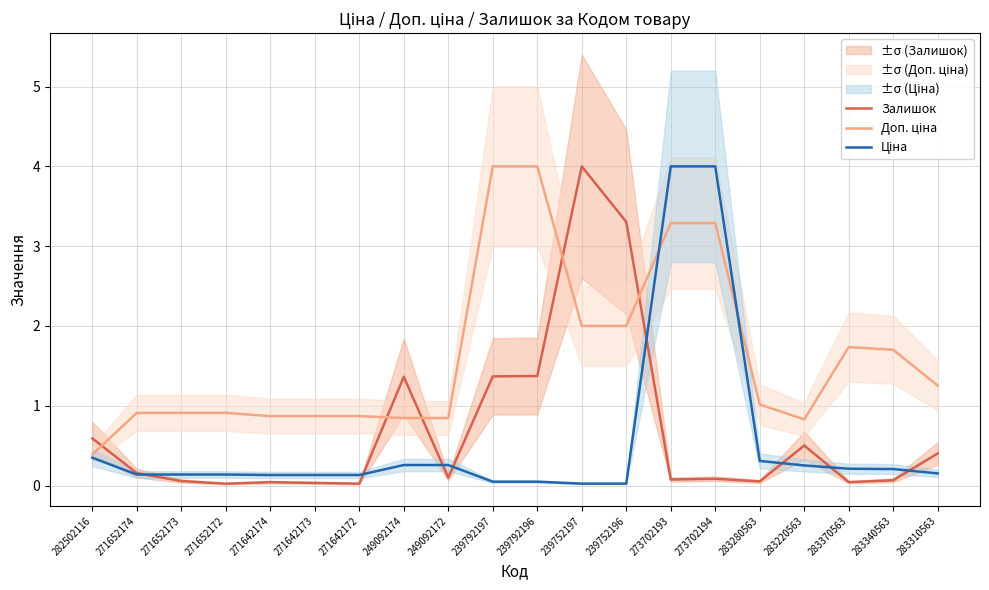

Reading left to right, transcribe all the data shown in this chart.

Залишок: 0.6	0.2	0.1	0.0	0.0	0.0	0.0	1.4	0.1	1.4	1.4	4.0	3.3	0.1	0.1	0.1	0.5	0.0	0.1	0.4
Доп. ціна: 0.4	0.9	0.9	0.9	0.9	0.9	0.9	0.8	0.8	4.0	4.0	2.0	2.0	3.3	3.3	1.0	0.8	1.7	1.7	1.3
Ціна: 0.3	0.1	0.1	0.1	0.1	0.1	0.1	0.3	0.3	0.0	0.0	0.0	0.0	4.0	4.0	0.3	0.3	0.2	0.2	0.2